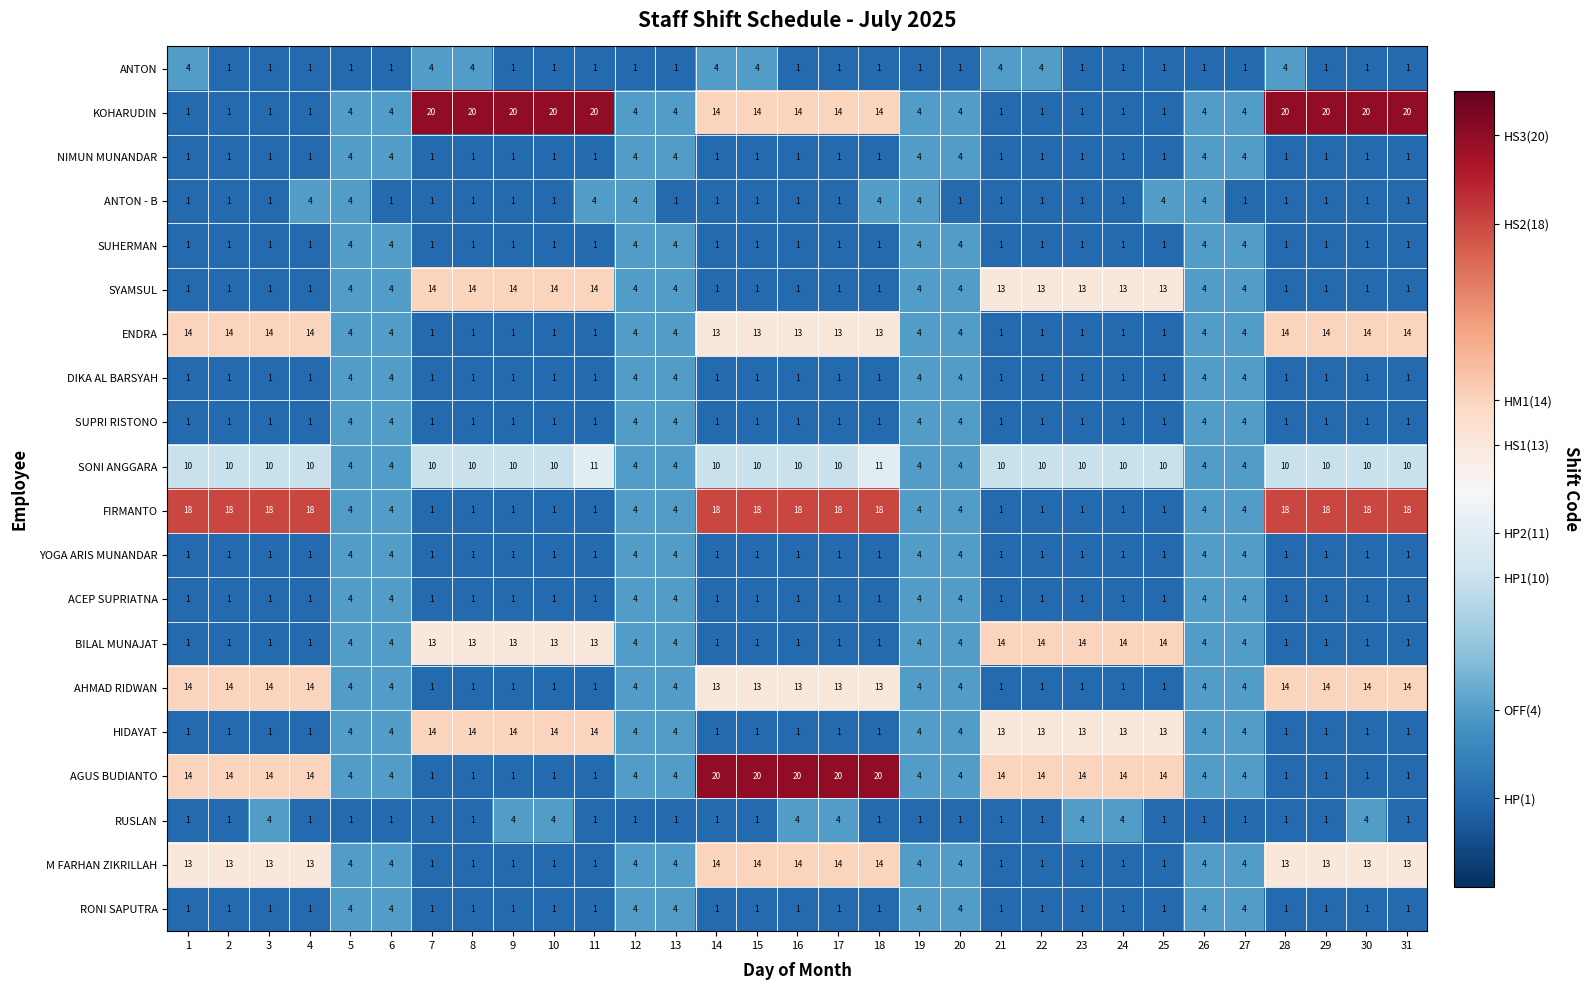

The SYAMSUL series shows 1 at 1. True or false?

True